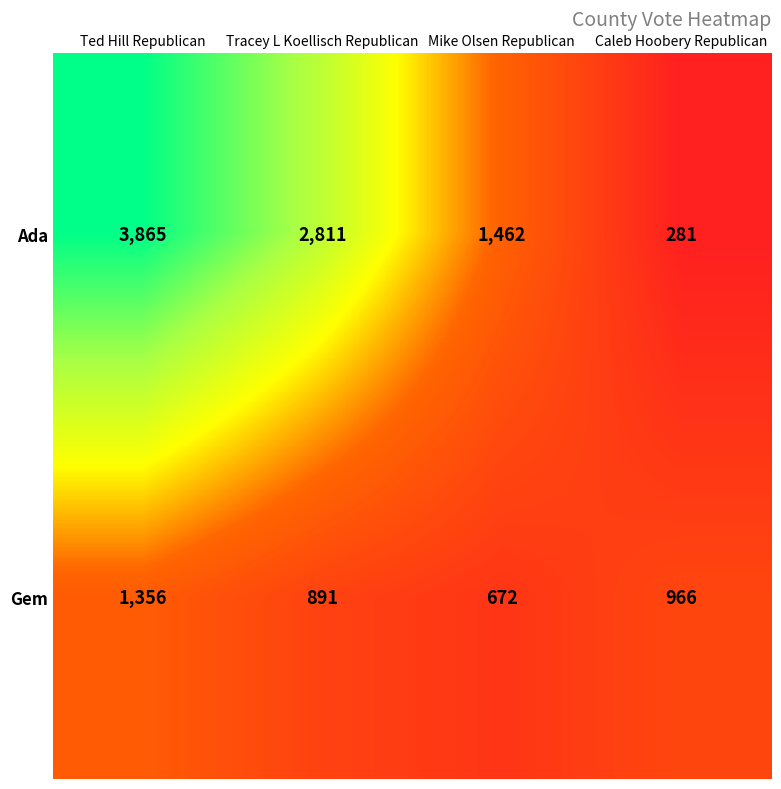

True or false: Ada has a value of 3865 at Ted Hill Republican.

True